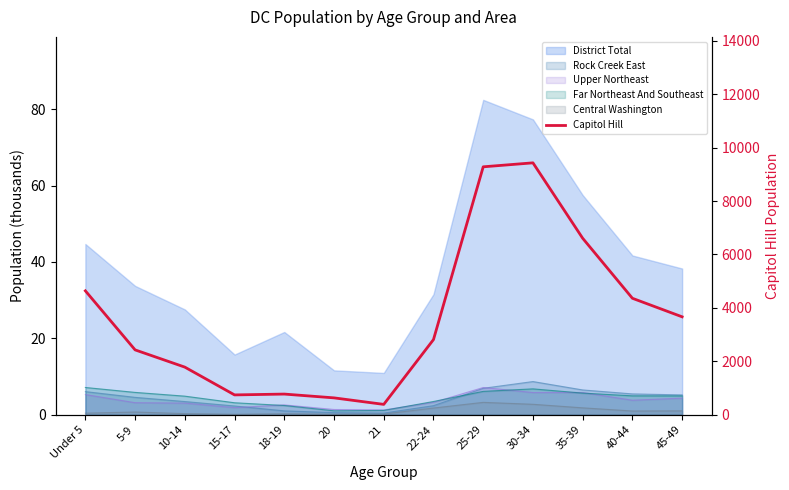

Does the chart have visible grid lines?

No